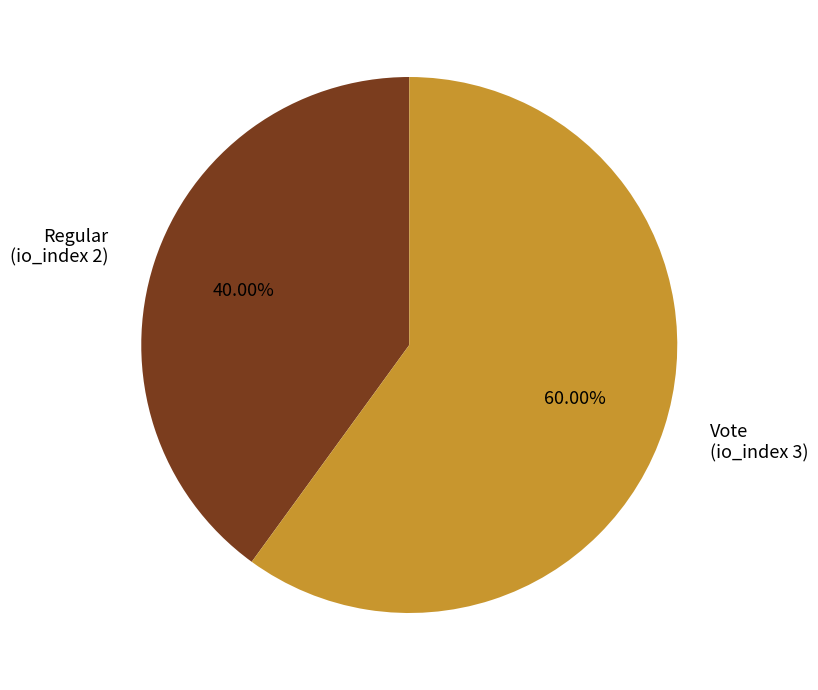

How many segments does this pie chart have?

2